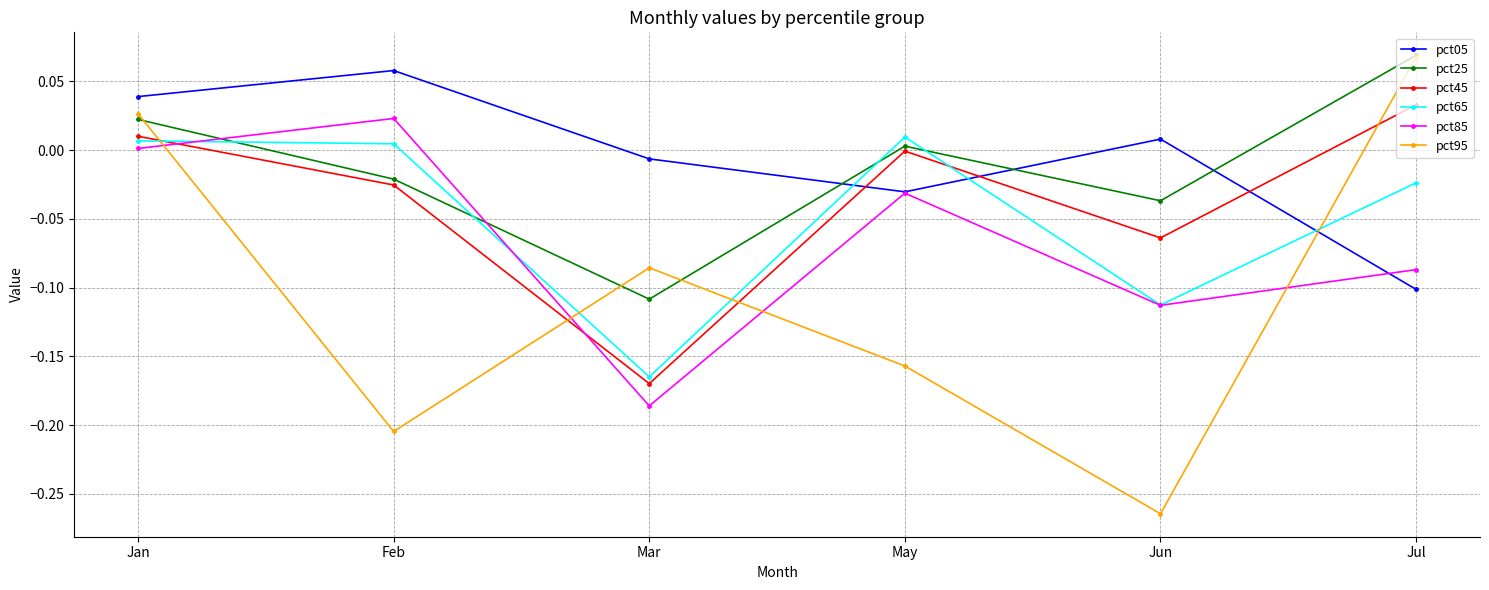

At how many categories does at least one series exceed 0?

5